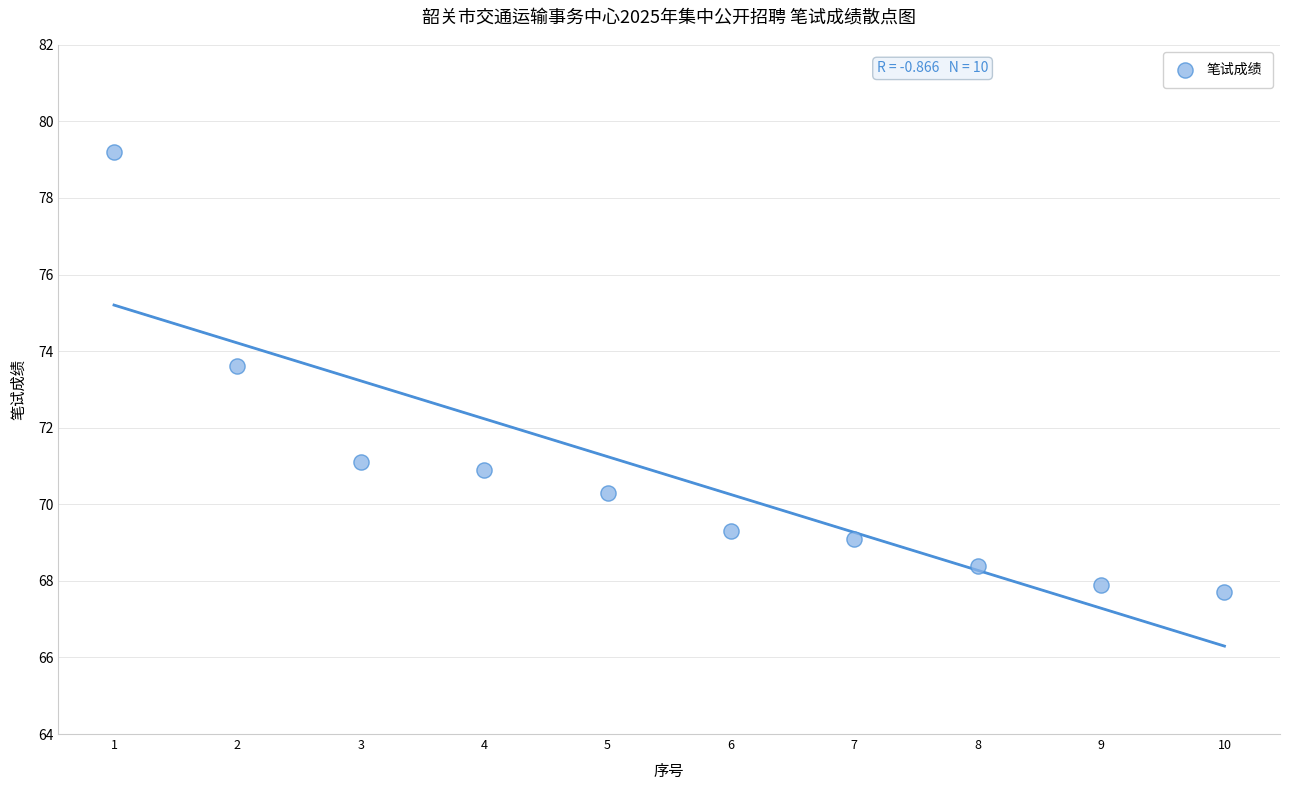

What is the average X value?

5.5